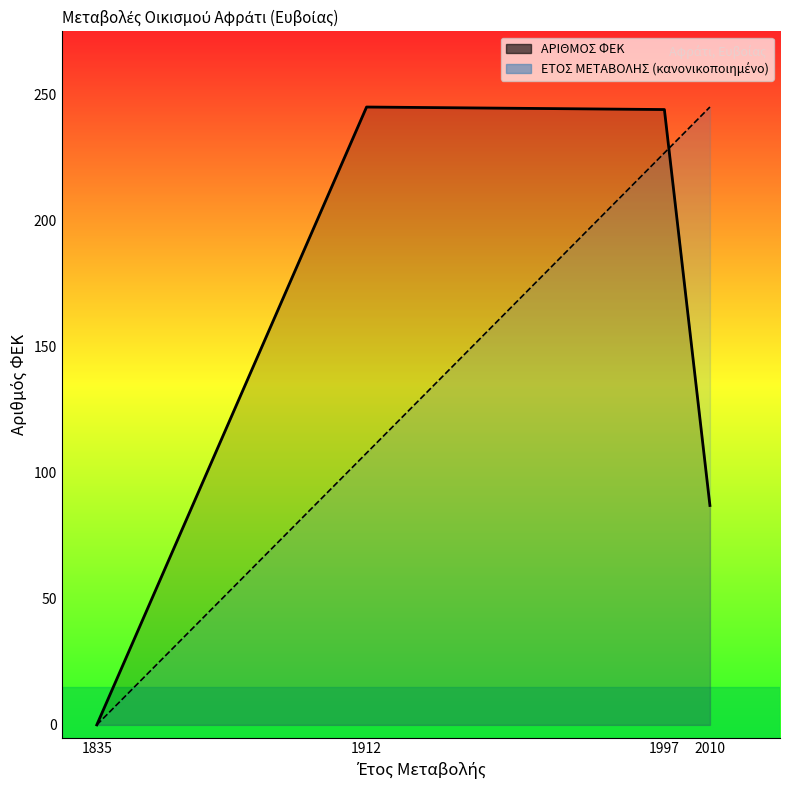

How many intersections are there between ΕΤΟΣ ΜΕΤΑΒΟΛΗΣ and ΑΡΙΘΜΟΣ ΦΕΚ?

1